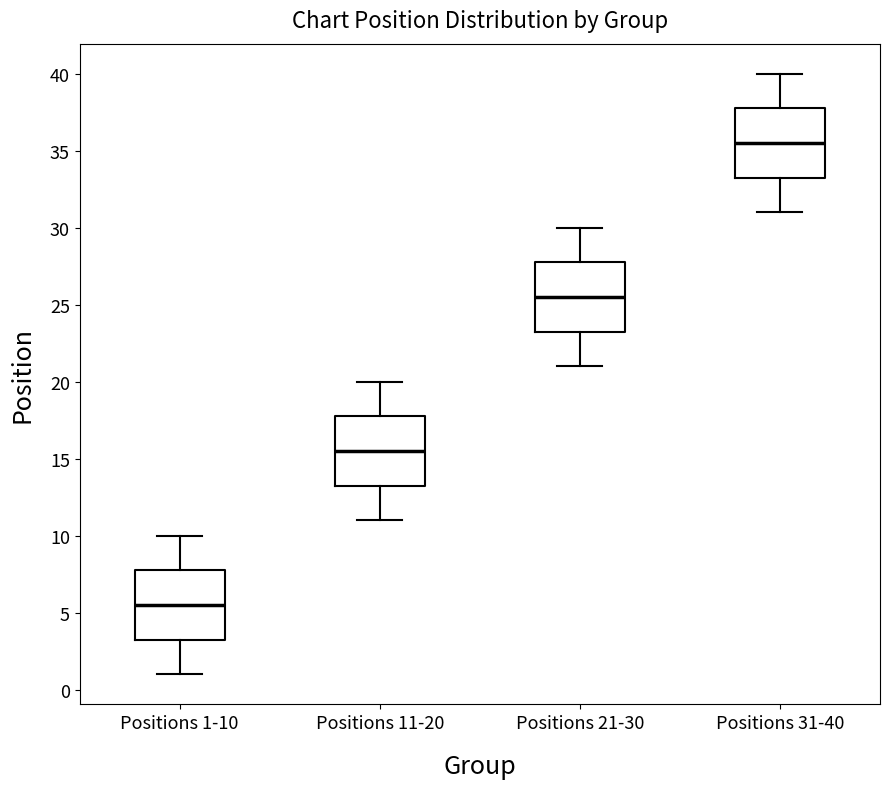

Reading left to right, transcribe this box plot: for each box, give where its median line is, the range the box spans, and where its two whiskers end, as read against the y-axis. The values are not printed on the chart, so give them approximately, as read against the axis.

Positions 1-10: median 5.5, box 3.5 to 8.0, whiskers 1.0 to 10.0
Positions 11-20: median 15.5, box 13.5 to 18.0, whiskers 11.0 to 20.0
Positions 21-30: median 25.5, box 23.5 to 28.0, whiskers 21.0 to 30.0
Positions 31-40: median 35.5, box 33.5 to 38.0, whiskers 31.0 to 40.0